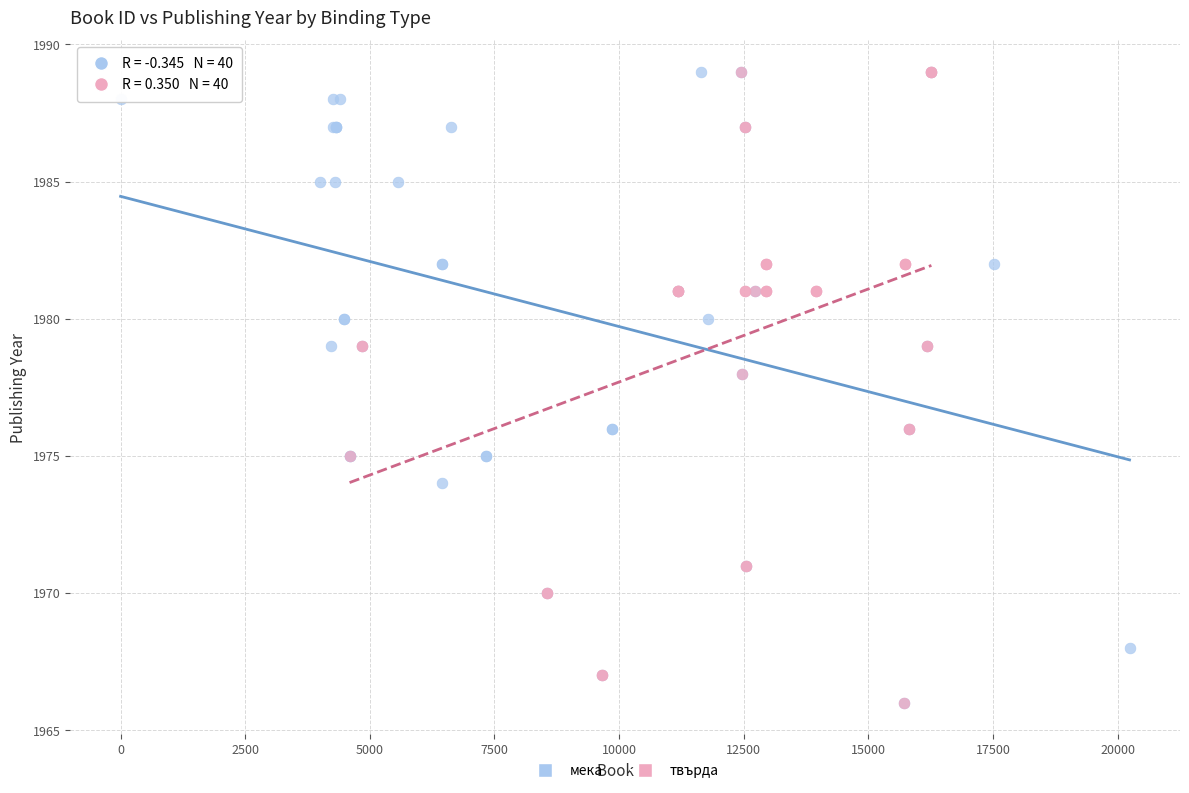

What are all the series names shown in the legend?

мека, твърда